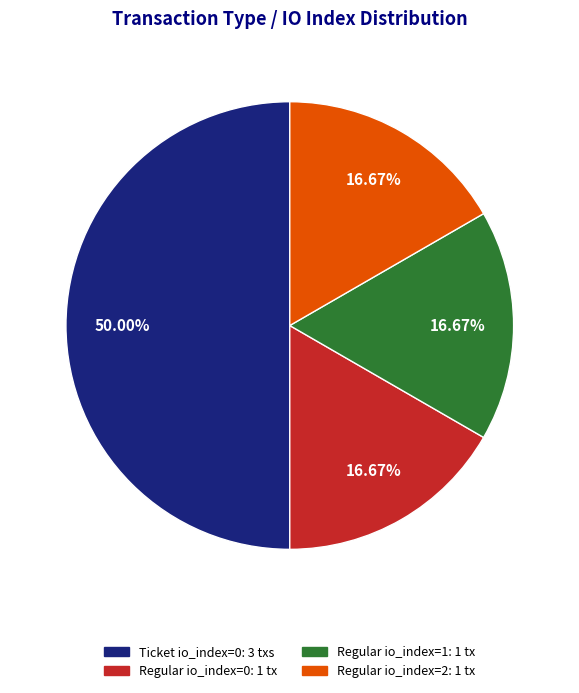

Is there any slice that represents more than half of the pie?

No